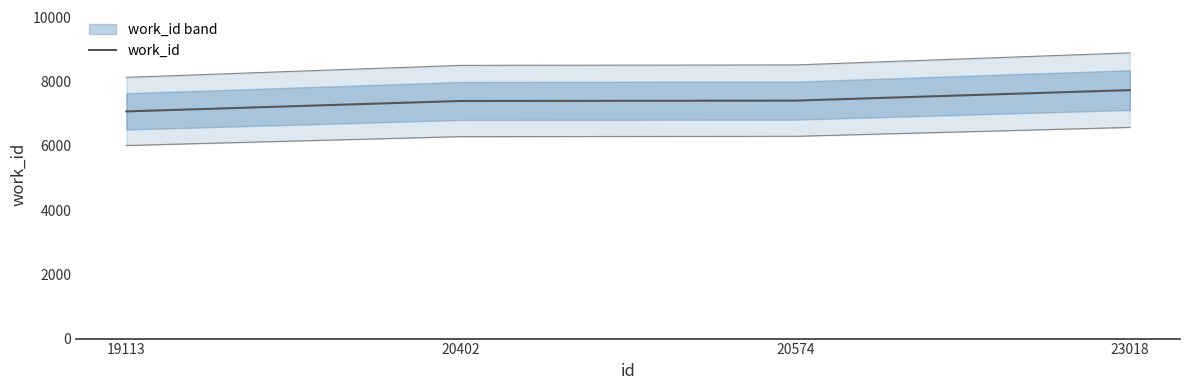

Reading right to left, list all the values displayed in this chart.

23018=7738	20574=7411	20402=7400	19113=7075